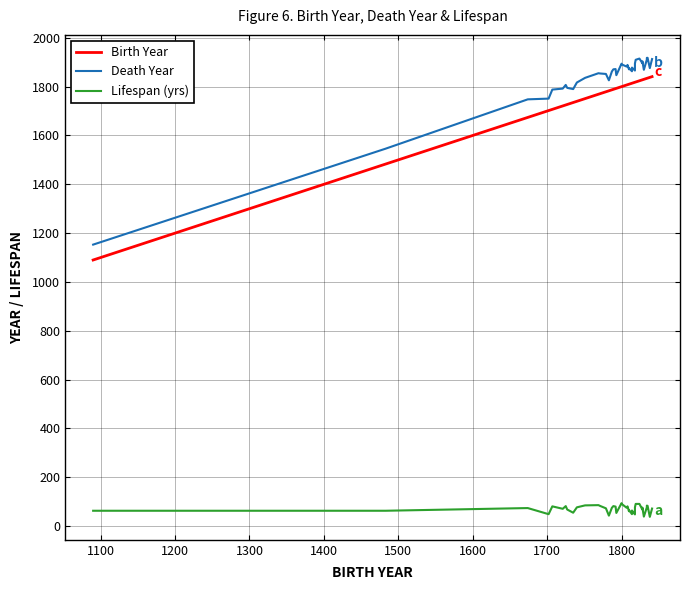

True or false: Death Year has more than 2 interior local peaks.

True